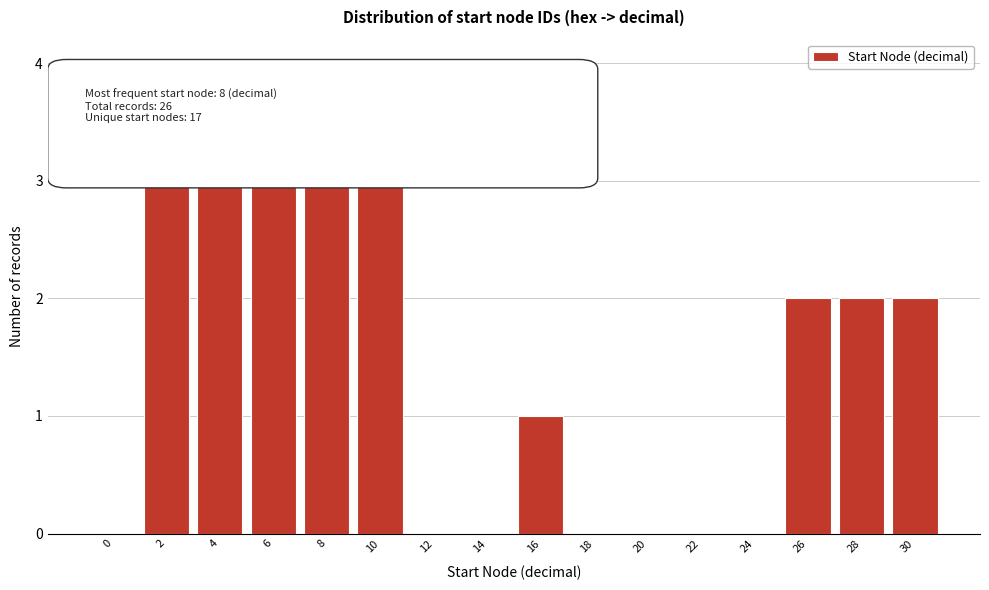

Reading left to right, transcribe all the data shown in this chart.

0=0	2=4	4=4	6=4	8=4	10=3	12=0	14=0	16=1	18=0	20=0	22=0	24=0	26=2	28=2	30=2